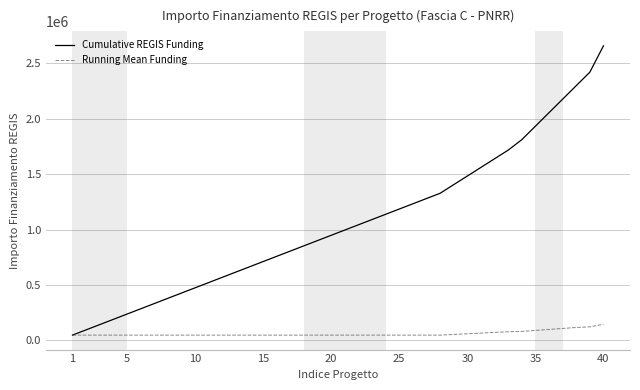

What is the greatest value displayed?

2659254.0